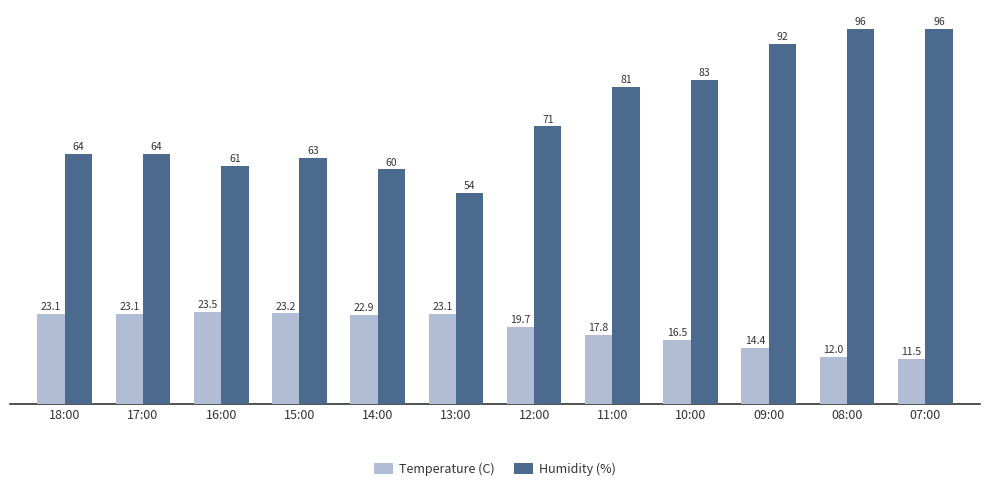

What is the difference between the highest and lowest values at 09:00?

77.6